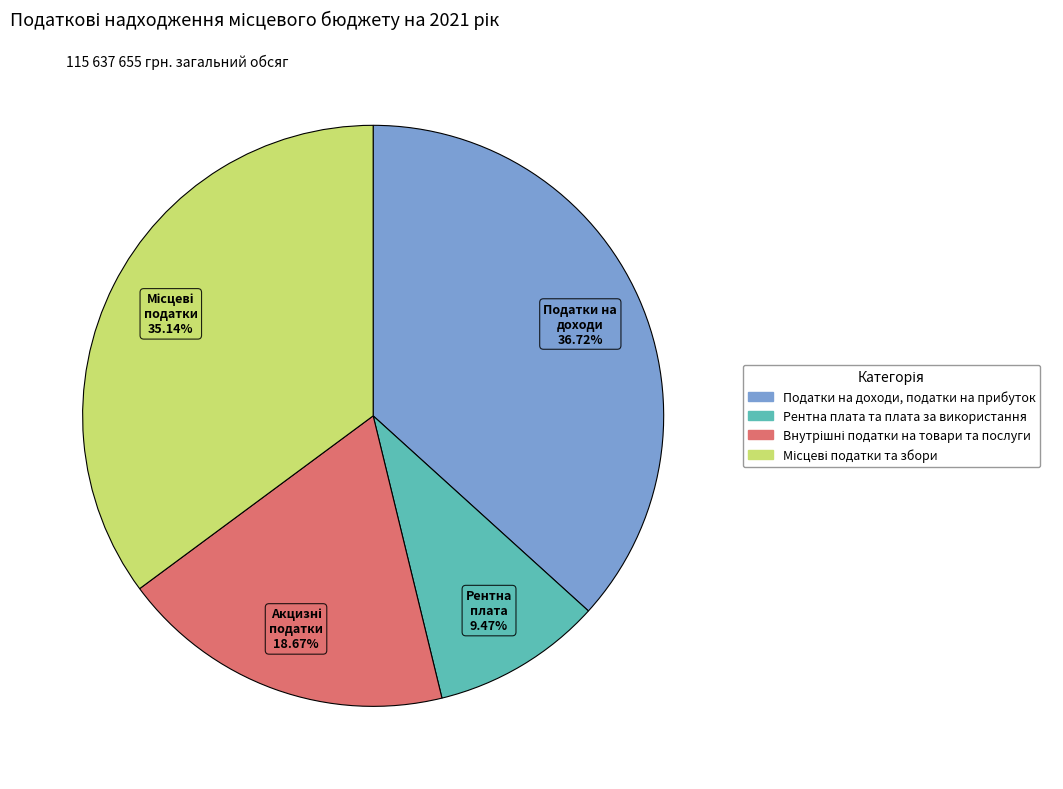

To the nearest percent, what is the difference between the largest and smallest slice percentages?

27%